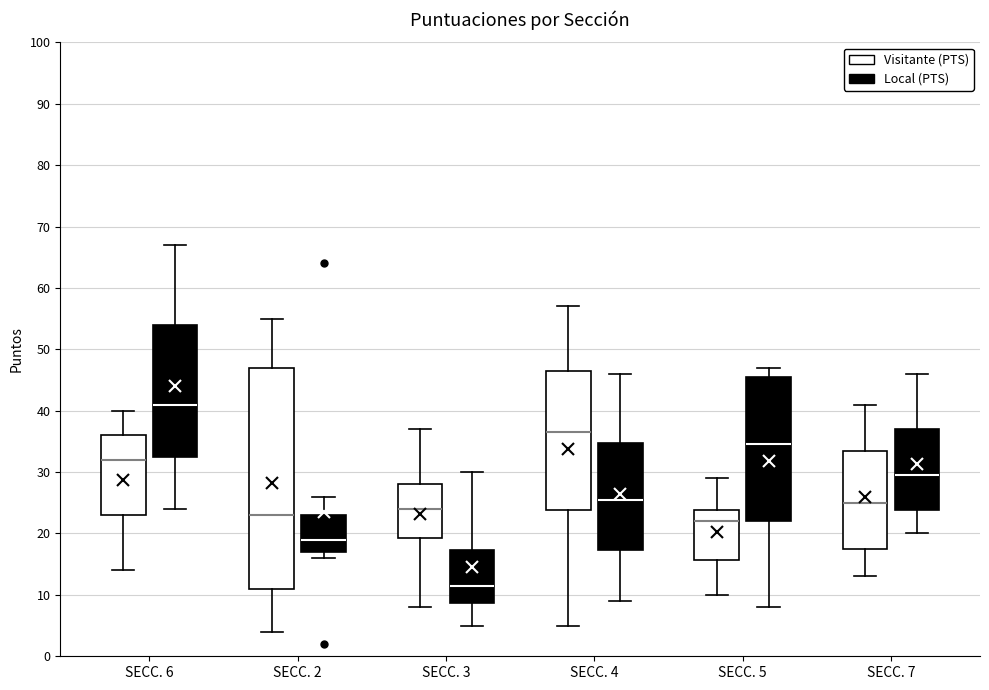

Reading left to right, transcribe this box plot: for each box, give where its median line is, the range the box spans, and where its two whiskers end, as read against the y-axis. The values are not printed on the chart, so give them approximately, as read against the axis.

SECC. 6 (Visitante (PTS)): median 32, box 23 to 36, whiskers 14 to 40
SECC. 6 (Local (PTS)): median 41, box 33 to 54, whiskers 24 to 67
SECC. 2 (Visitante (PTS)): median 23, box 11 to 47, whiskers 4 to 55
SECC. 2 (Local (PTS)): median 19, box 17 to 23, whiskers 16 to 26
SECC. 3 (Visitante (PTS)): median 24, box 19 to 28, whiskers 8 to 37
SECC. 3 (Local (PTS)): median 12, box 9 to 17, whiskers 5 to 30
SECC. 4 (Visitante (PTS)): median 37, box 24 to 47, whiskers 5 to 57
SECC. 4 (Local (PTS)): median 26, box 17 to 35, whiskers 9 to 46
SECC. 5 (Visitante (PTS)): median 22, box 16 to 24, whiskers 10 to 29
SECC. 5 (Local (PTS)): median 35, box 22 to 46, whiskers 8 to 47
SECC. 7 (Visitante (PTS)): median 25, box 18 to 34, whiskers 13 to 41
SECC. 7 (Local (PTS)): median 30, box 24 to 37, whiskers 20 to 46